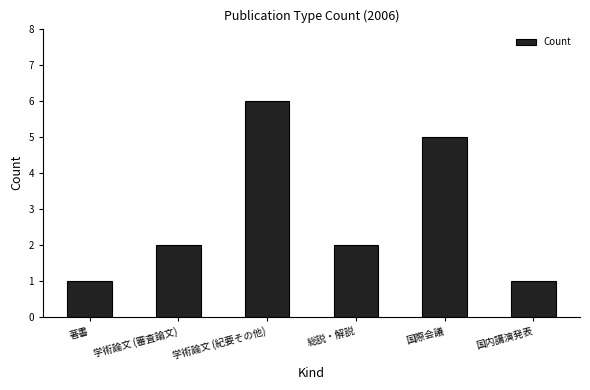

Which has a higher value, 国際会議 or 学術論文 (紀要その他)?

学術論文 (紀要その他)